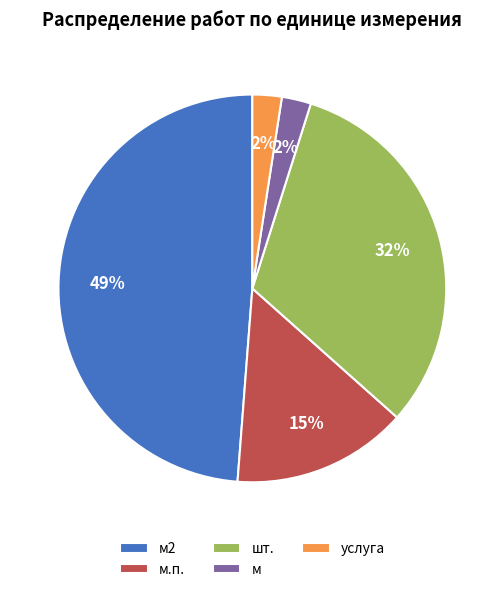

To the nearest percent, what percentage of the pie is м.п.?

15%